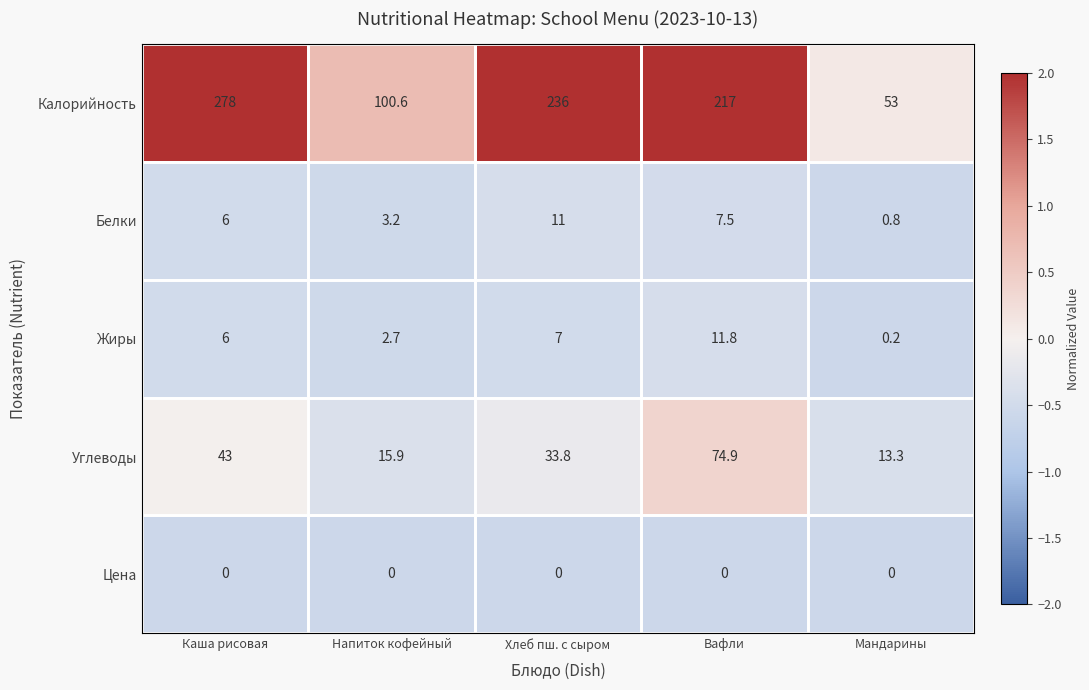

What is the total value across all series at Хлеб пш. с сыром?

287.8